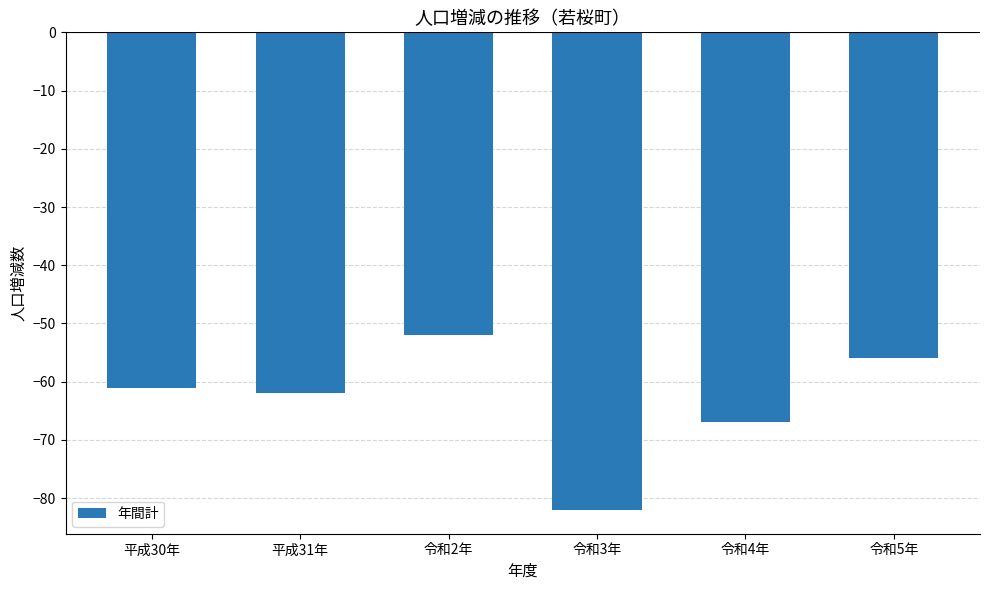

What is the sum of the values at 令和4年 and 令和3年?

-149